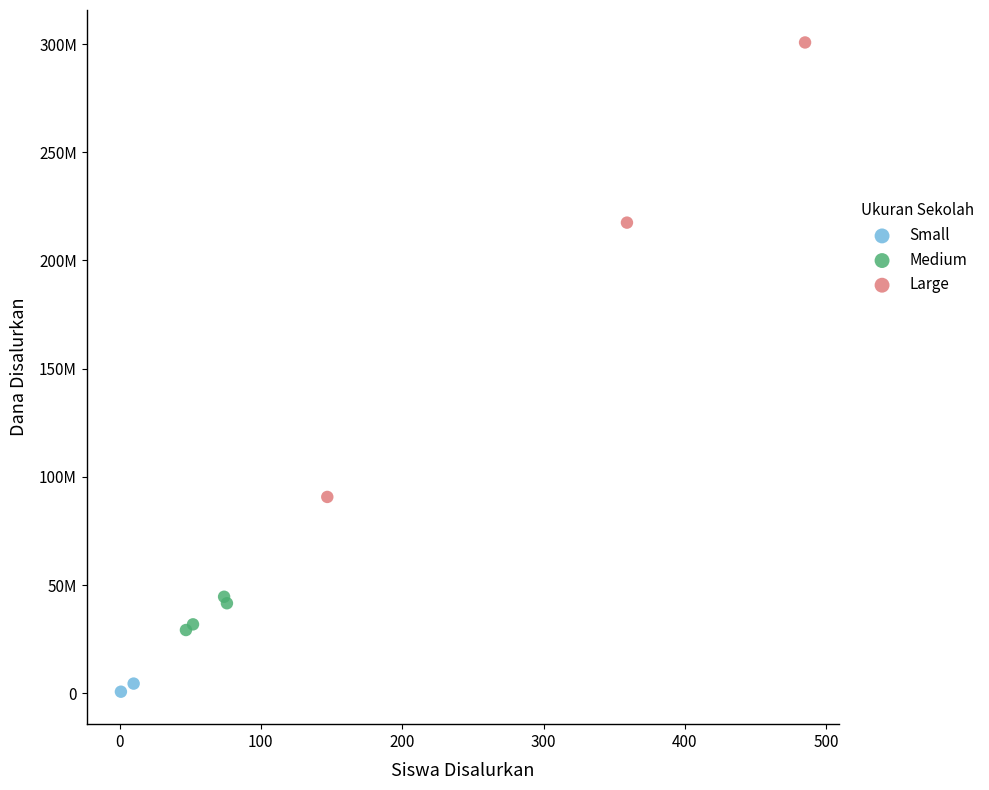

What are all the series names shown in the legend?

Small, Medium, Large